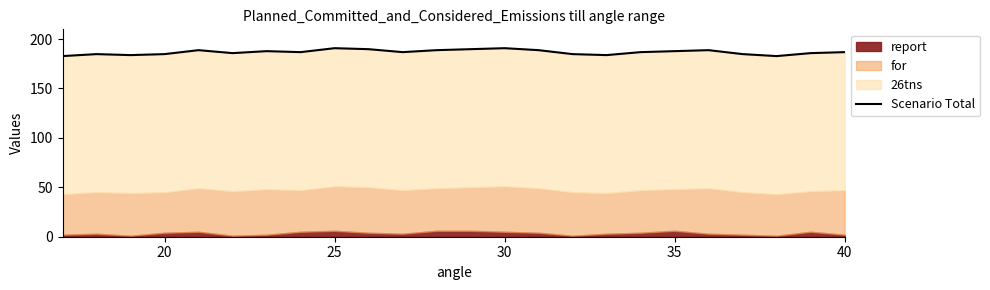

What is the greatest value displayed?

190.8